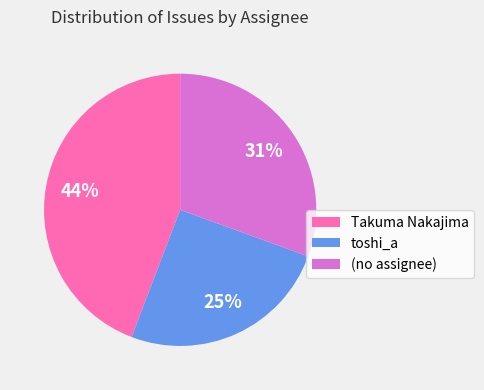

Count the number of slices in the pie.

3